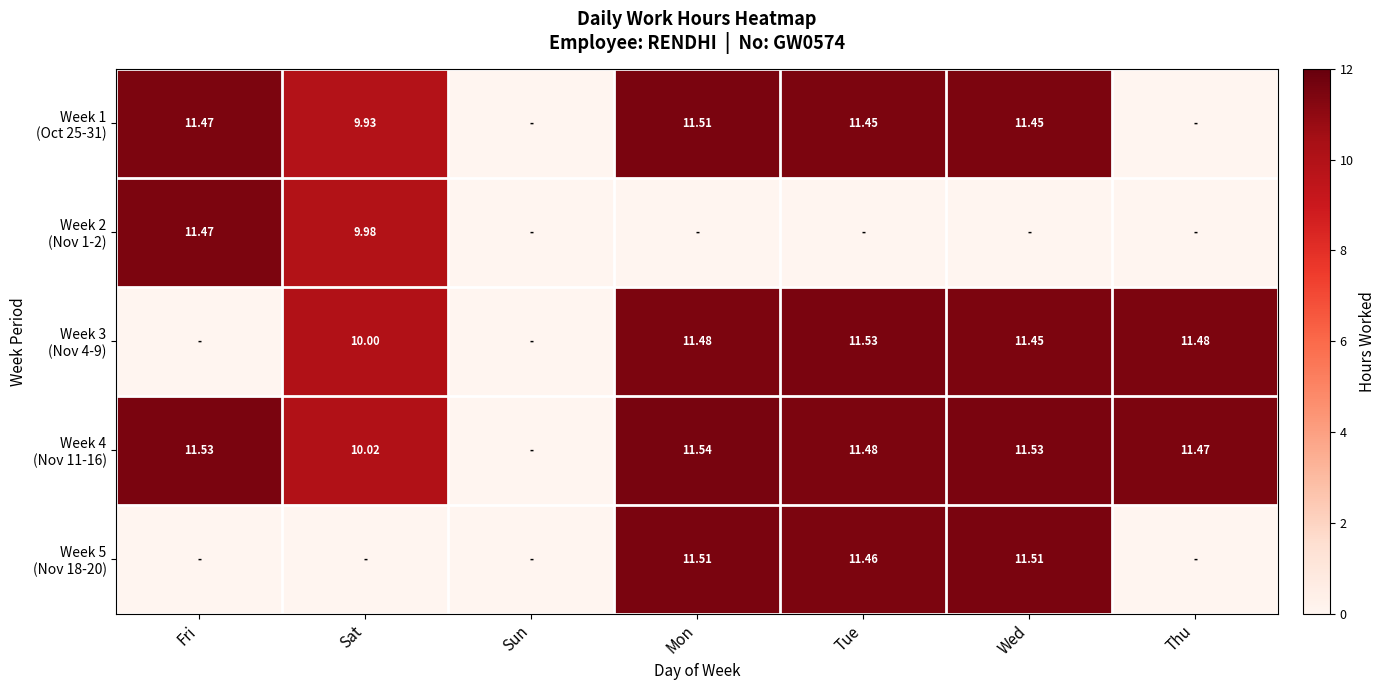

The Week 5 (Nov 18-20) series shows -4.9 at Thu. True or false?

False